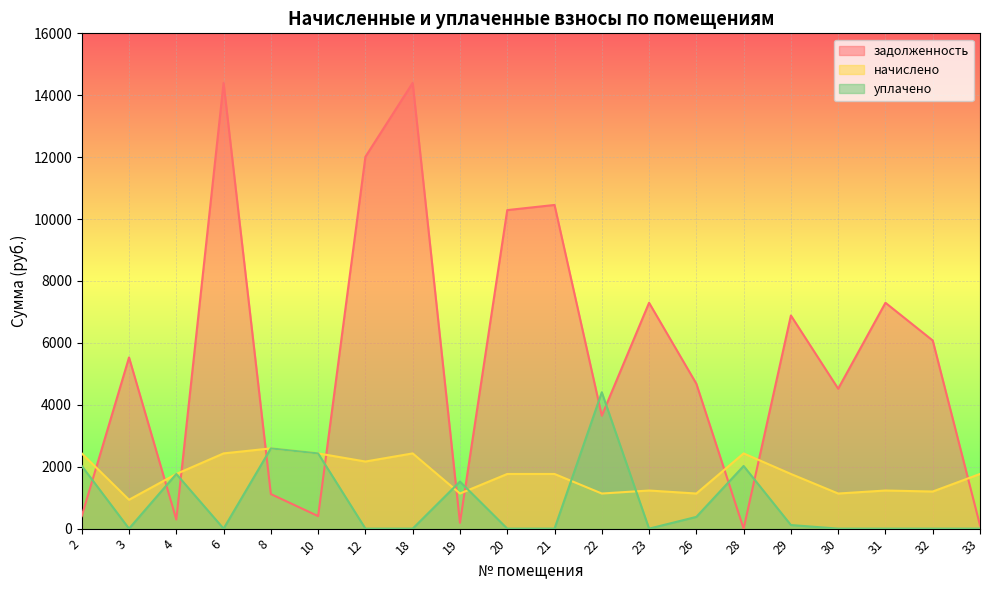

Which series has the largest total across all categories?

задолженность